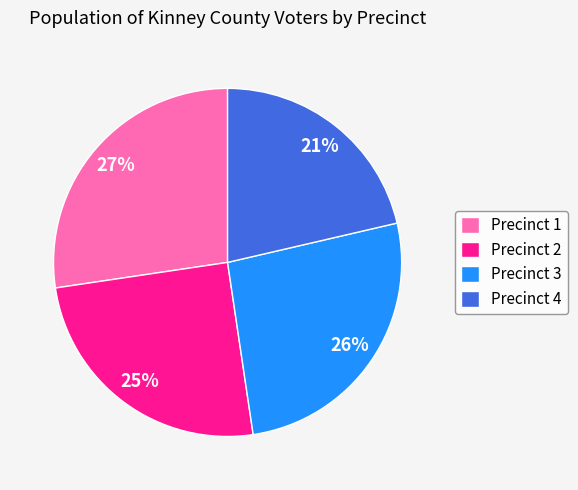

Which has a higher value, Precinct 1 or Precinct 4?

Precinct 1